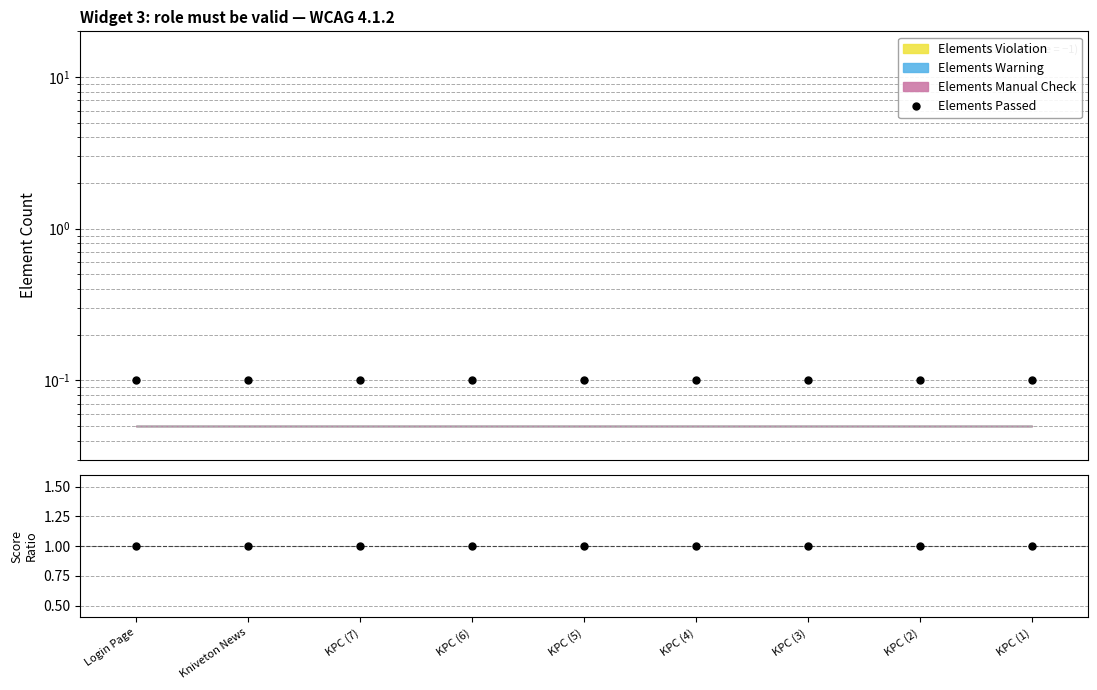

True or false: Elements Passed and Score Ratio cross at least once.

False